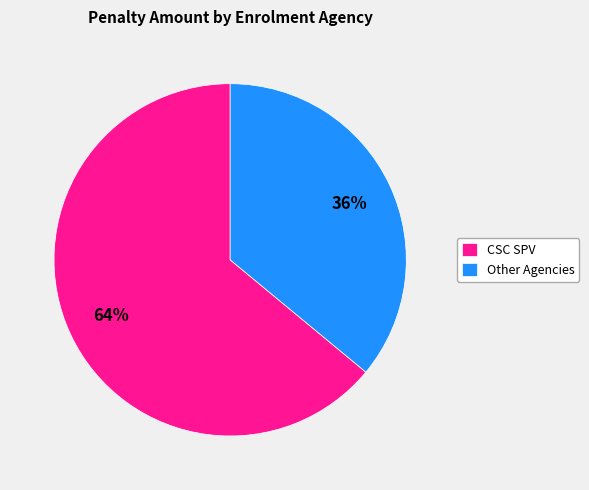

Combined, do CSC SPV and Other Agencies account for over 50%?

Yes